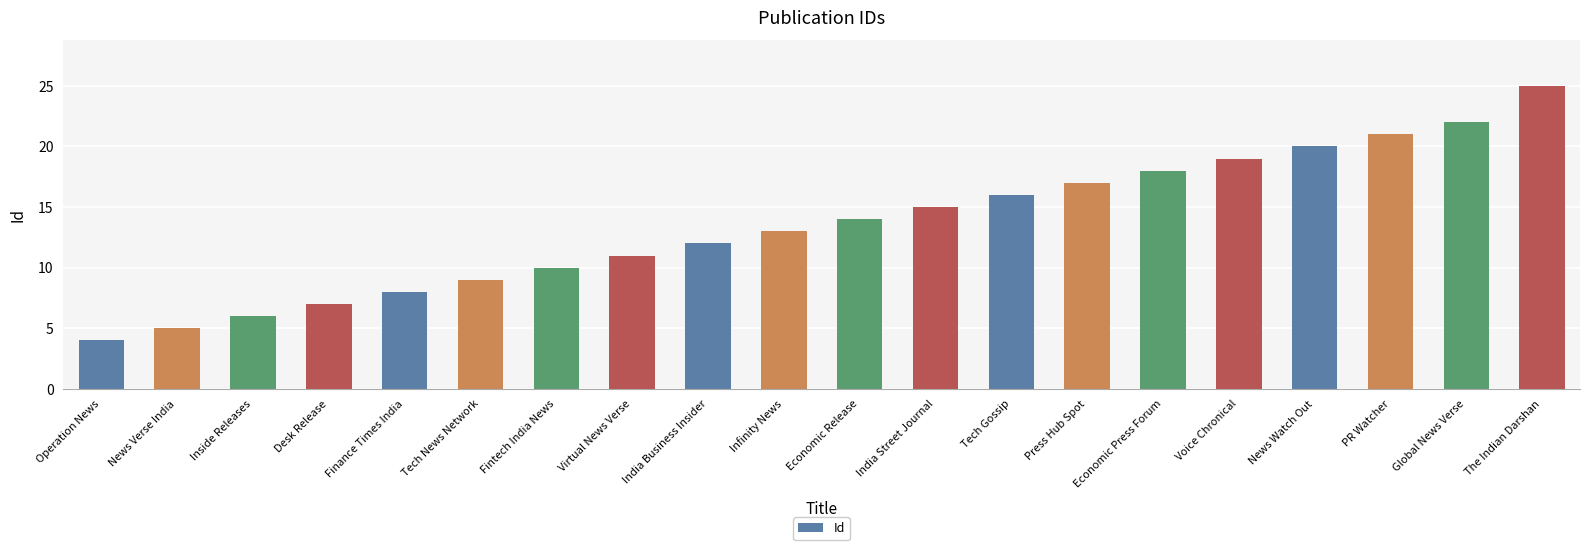

Reading right to left, what are all the values shown in this chart?

The Indian Darshan=25	Global News Verse=22	PR Watcher=21	News Watch Out=20	Voice Chronical=19	Economic Press Forum=18	Press Hub Spot=17	Tech Gossip=16	India Street Journal=15	Economic Release=14	Infinity News=13	India Business Insider=12	Virtual News Verse=11	Fintech India News=10	Tech News Network=9	Finance Times India=8	Desk Release=7	Inside Releases=6	News Verse India=5	Operation News=4